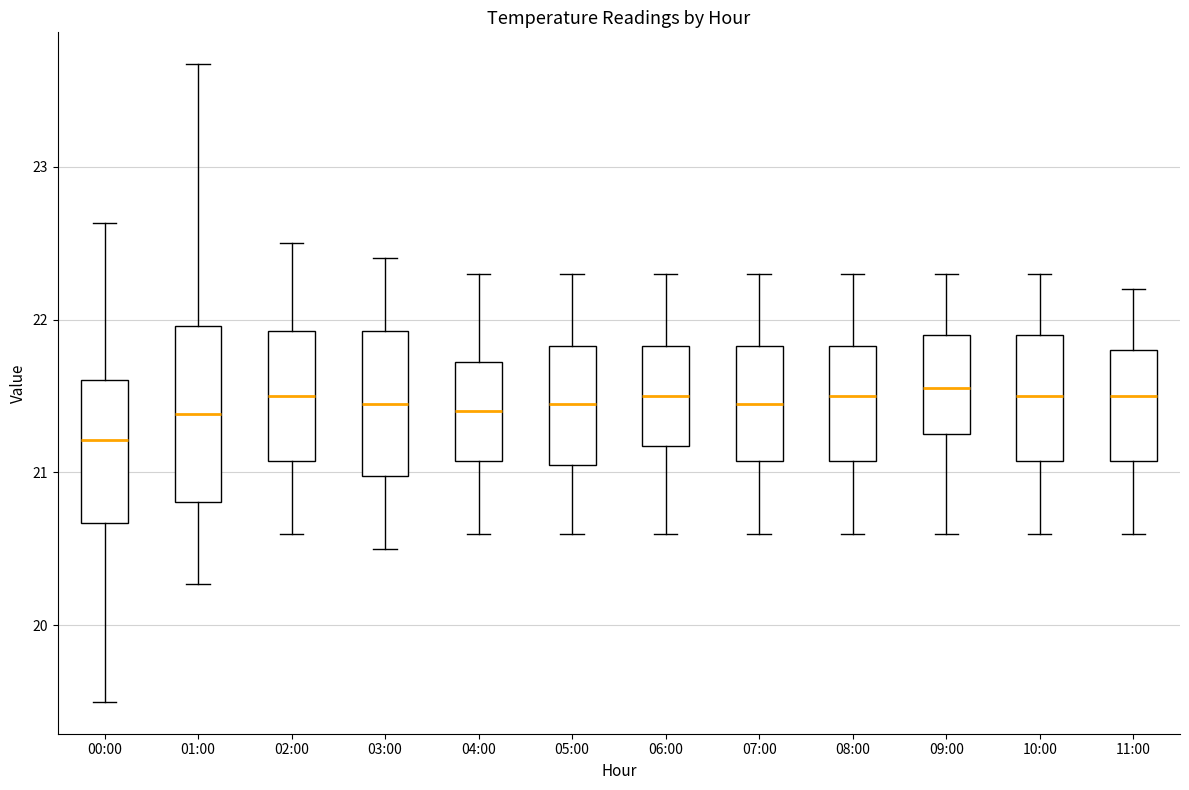

Reading left to right, read every box against the y-axis: the position of its median line, the range the box covers, and the ends of its whiskers. The values are not printed on the chart, so give them approximately, as read against the axis.

00:00: median 21.2, box 20.7 to 21.6, whiskers 19.5 to 22.6
01:00: median 21.4, box 20.8 to 22.0, whiskers 20.3 to 23.7
02:00: median 21.5, box 21.1 to 21.9, whiskers 20.6 to 22.5
03:00: median 21.5, box 21.0 to 21.9, whiskers 20.5 to 22.4
04:00: median 21.4, box 21.1 to 21.7, whiskers 20.6 to 22.3
05:00: median 21.5, box 21.1 to 21.8, whiskers 20.6 to 22.3
06:00: median 21.5, box 21.2 to 21.8, whiskers 20.6 to 22.3
07:00: median 21.5, box 21.1 to 21.8, whiskers 20.6 to 22.3
08:00: median 21.5, box 21.1 to 21.8, whiskers 20.6 to 22.3
09:00: median 21.6, box 21.3 to 21.9, whiskers 20.6 to 22.3
10:00: median 21.5, box 21.1 to 21.9, whiskers 20.6 to 22.3
11:00: median 21.5, box 21.1 to 21.8, whiskers 20.6 to 22.2